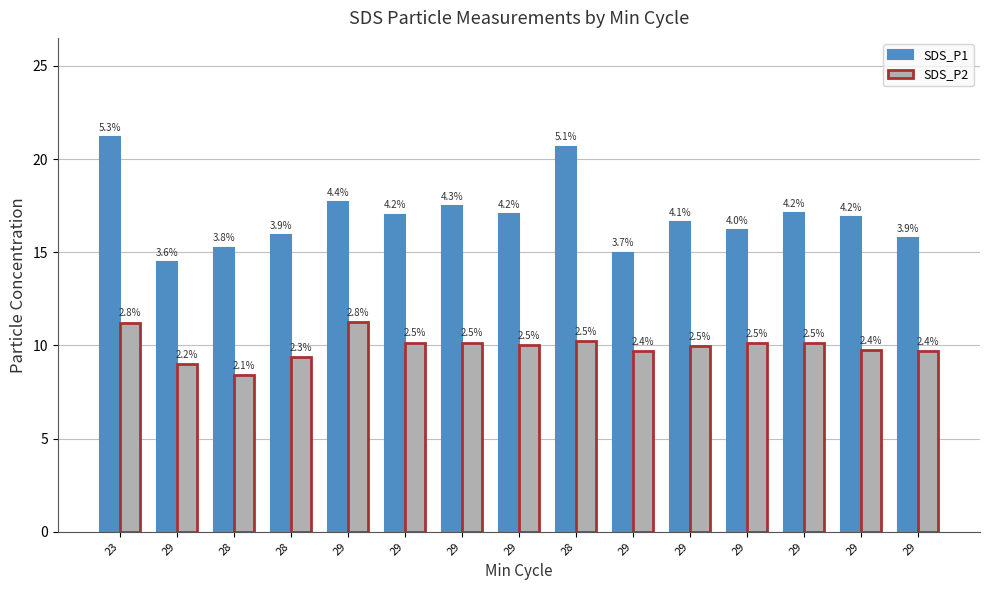

The SDS_P2 series shows 6.9 at 29. True or false?

False